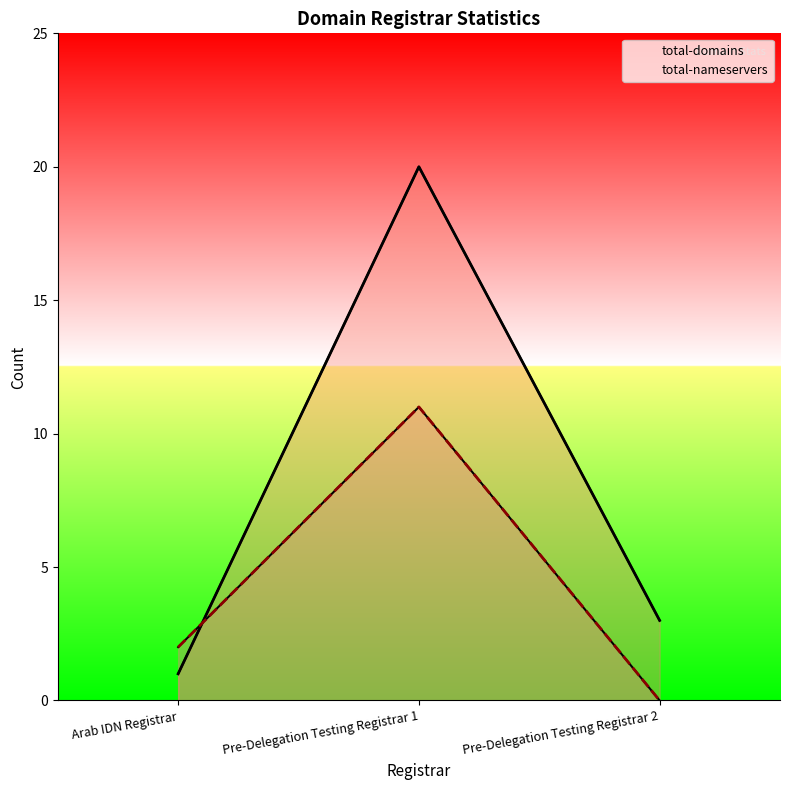

What is the difference between the highest and lowest values at Pre-Delegation Testing Registrar 2?

3